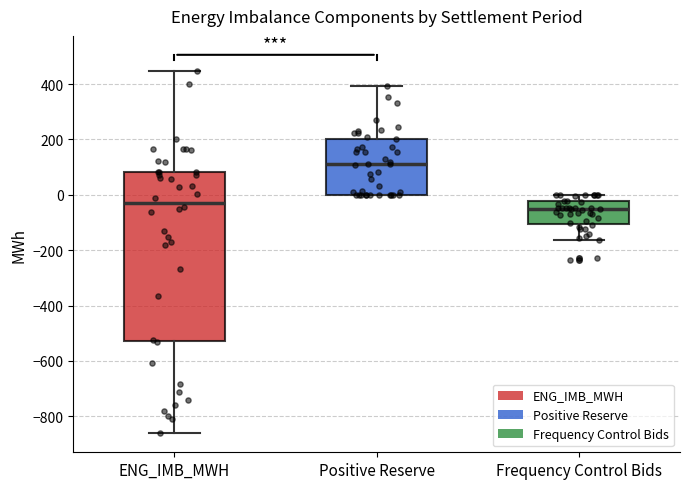

Which box has the highest median line?

Positive Reserve